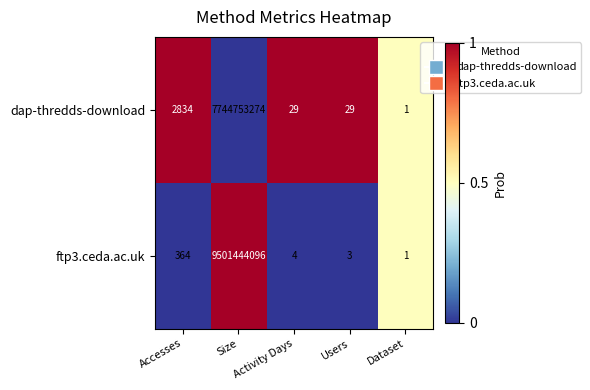

How many data points in dap-thredds-download are less than 29?

1